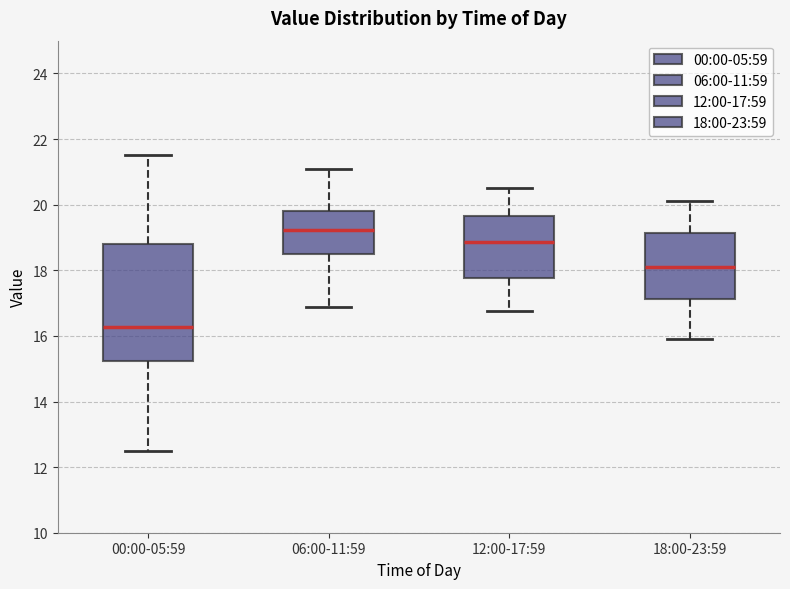

Which box is the tallest, from its lower edge to its upper edge?

00:00-05:59